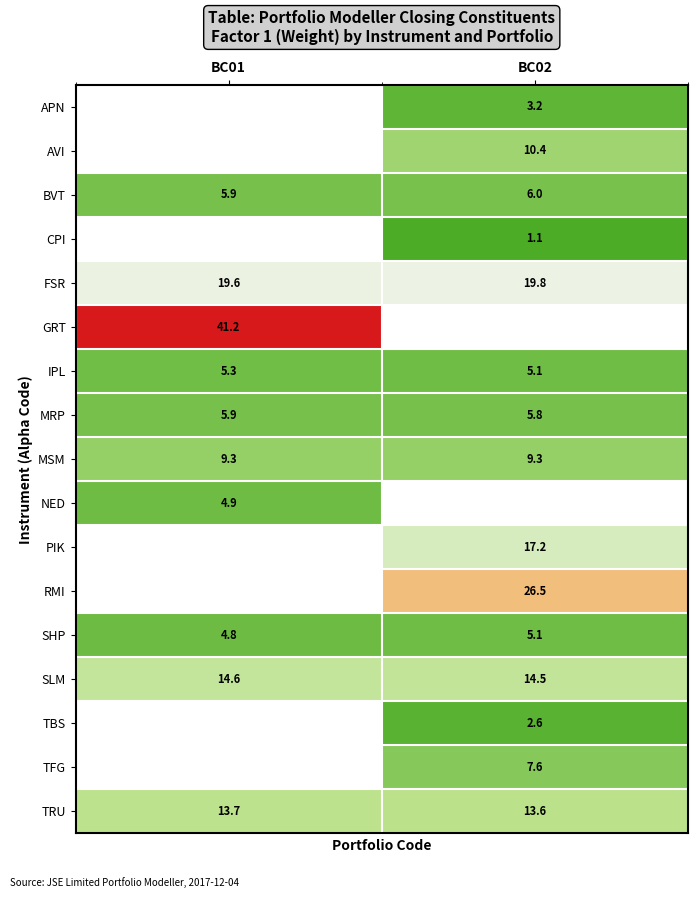

What is the difference between the highest and lowest values at BC02?

25.4